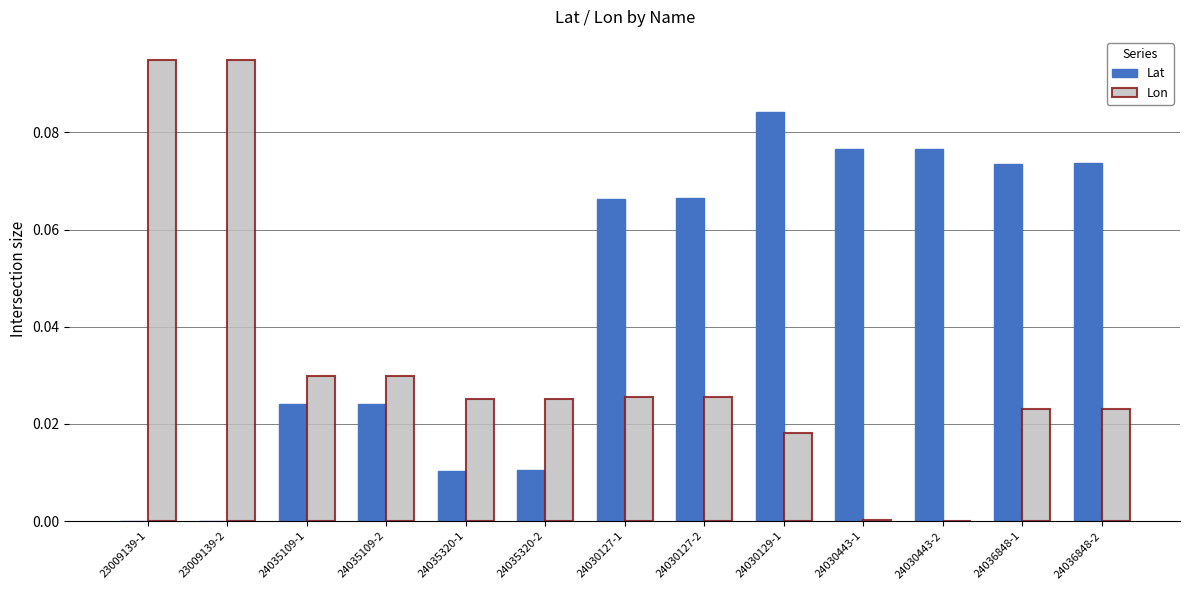

Is it true that Lon equals 0.0 at 24035320-1?

True